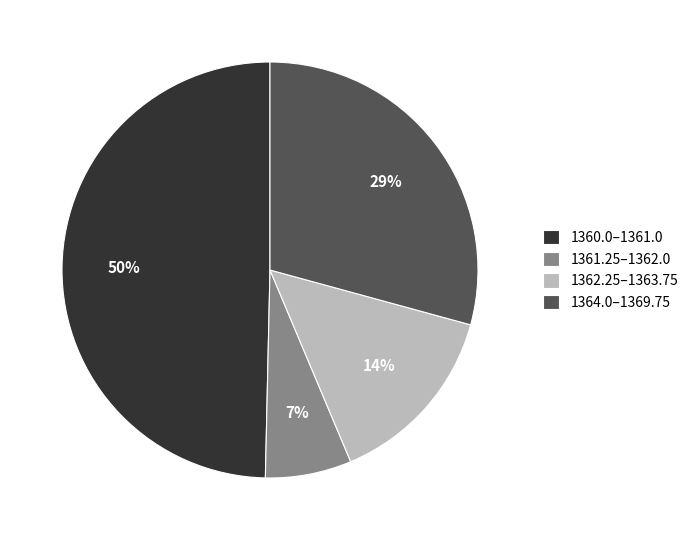

To the nearest percent, what is the difference between the largest and smallest slice percentages?

43%